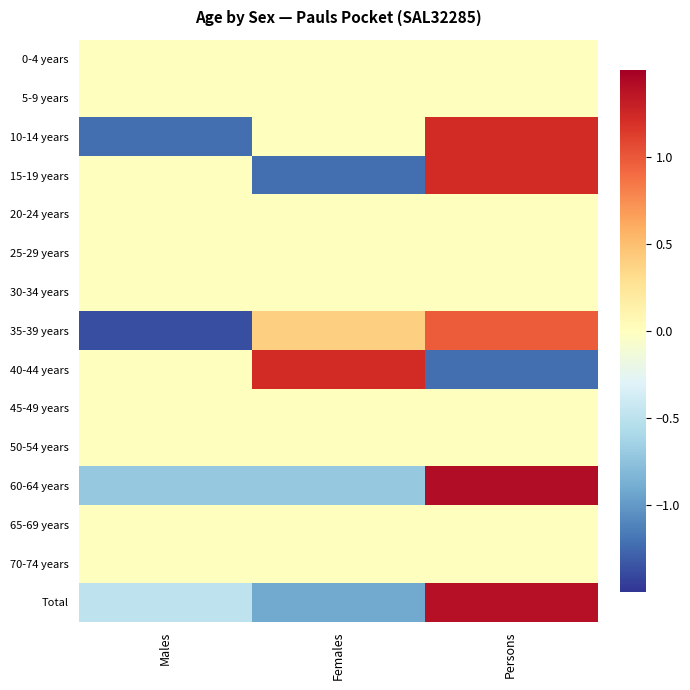

Reading left to right, transcribe all the data shown in this chart.

0-4 years: Males=0.0	Females=0.0	Persons=0.0
5-9 years: Males=0.0	Females=0.0	Persons=0.0
10-14 years: Males=-1.2	Females=0.0	Persons=1.2
15-19 years: Males=0.0	Females=-1.2	Persons=1.2
20-24 years: Males=0.0	Females=0.0	Persons=0.0
25-29 years: Males=0.0	Females=0.0	Persons=0.0
30-34 years: Males=0.0	Females=0.0	Persons=0.0
35-39 years: Males=-1.4	Females=0.4	Persons=1.0
40-44 years: Males=0.0	Females=1.2	Persons=-1.2
45-49 years: Males=0.0	Females=0.0	Persons=0.0
50-54 years: Males=0.0	Females=0.0	Persons=0.0
60-64 years: Males=-0.7	Females=-0.7	Persons=1.4
65-69 years: Males=0.0	Females=0.0	Persons=0.0
70-74 years: Males=0.0	Females=0.0	Persons=0.0
Total: Males=-0.5	Females=-0.9	Persons=1.4